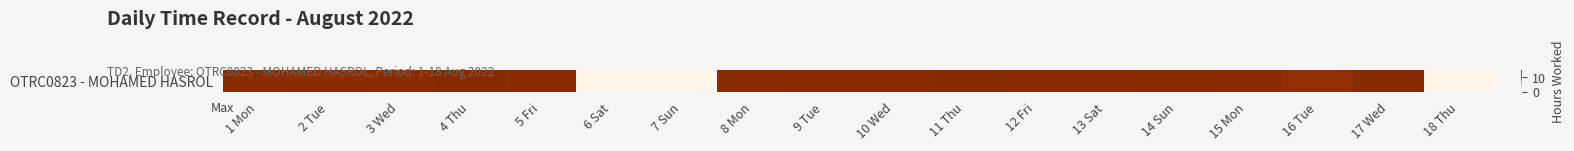

The value at 15 Mon is 4.3. True or false?

False